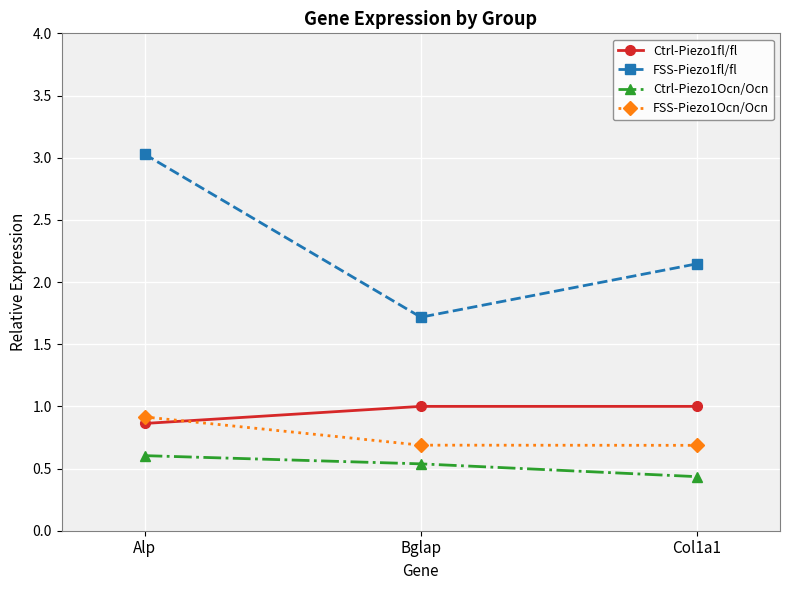

Is the value of Ctrl-Piezo1fl/fl at Alp greater than the value of FSS-Piezo1Ocn/Ocn at Bglap?

Yes